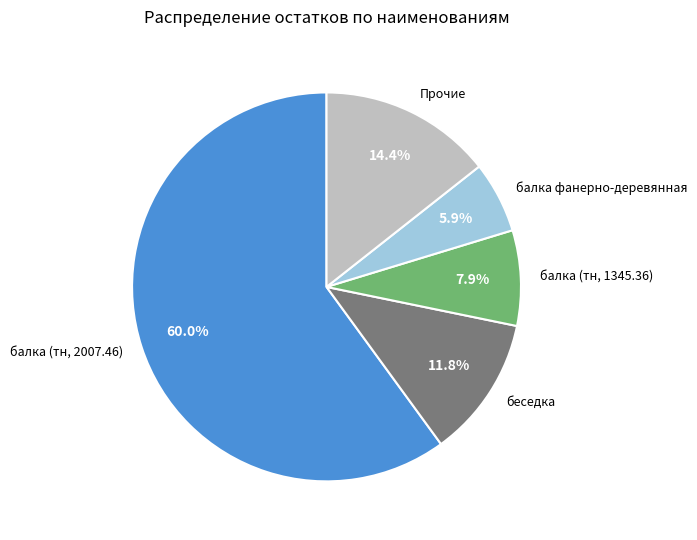

To the nearest percent, what portion does балка (тн, 1345.36) represent?

8%